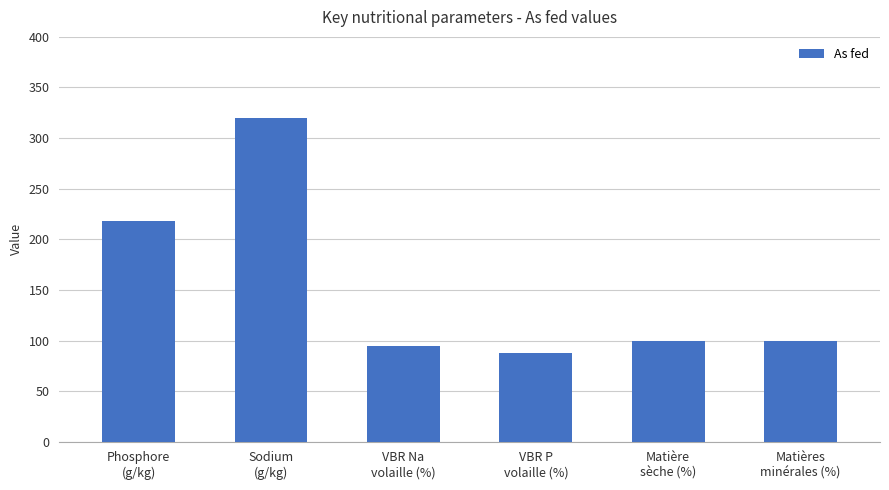

What is the label of the 6th bar from the left?

Matières
minérales (%)